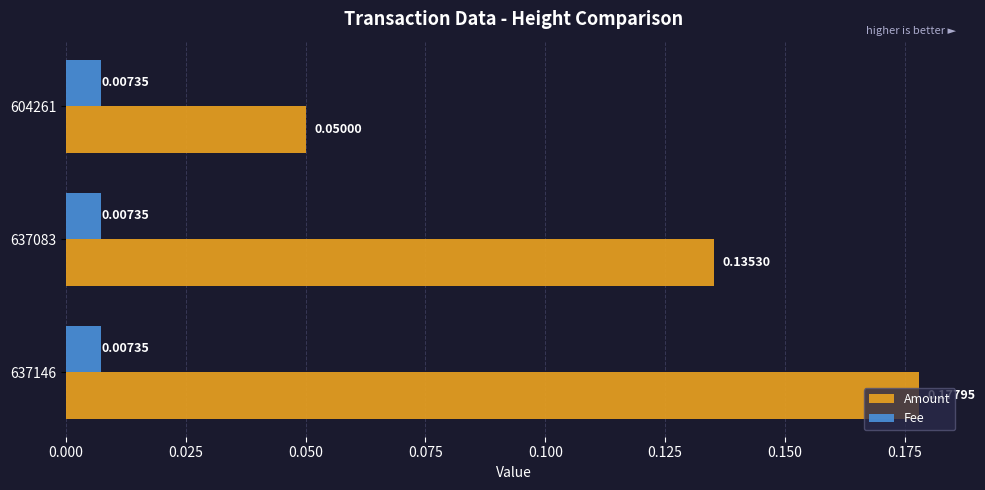

List the labels in order of Amount value, smallest first.

604261, 637083, 637146